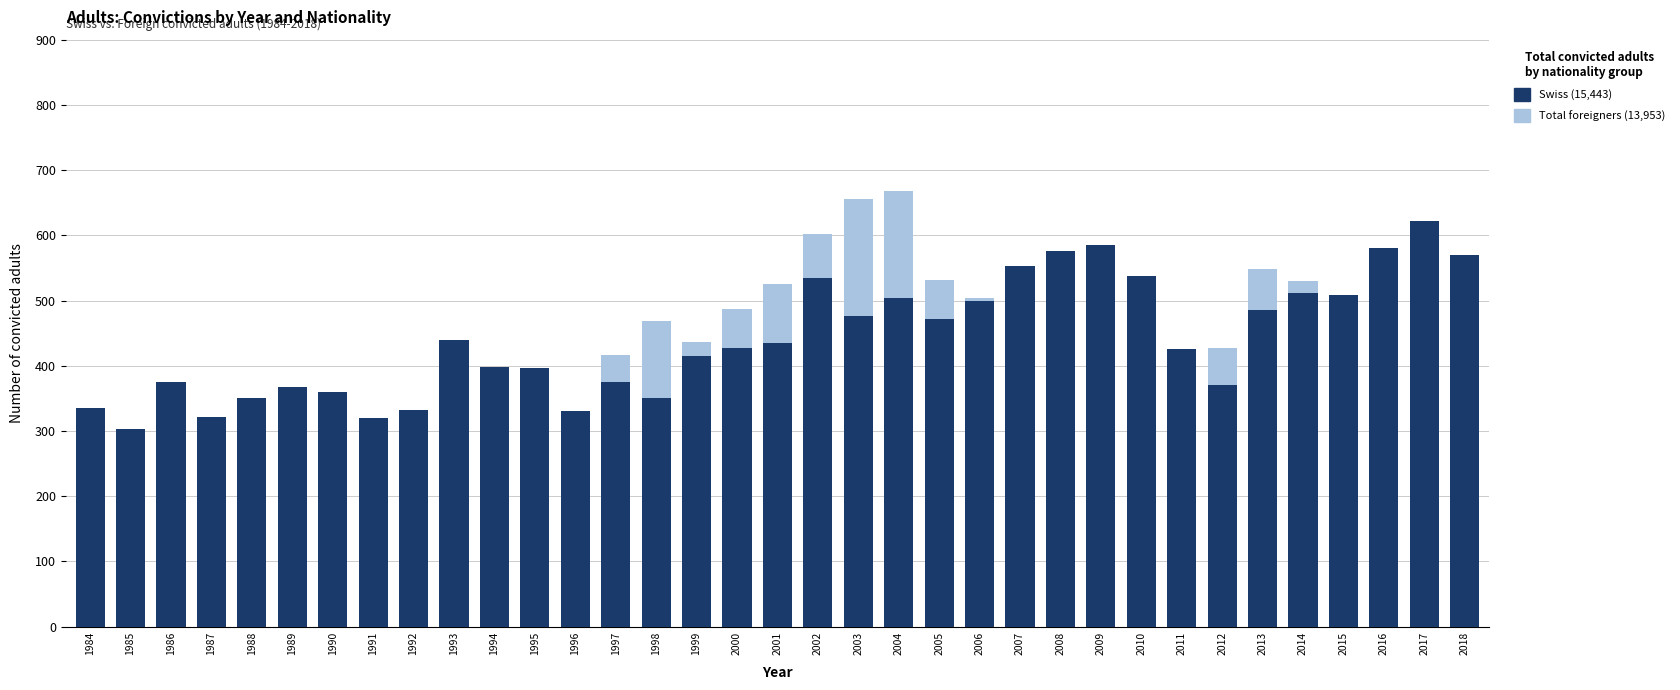

The value of Total foreigners at 1992 is 238. True or false?

True